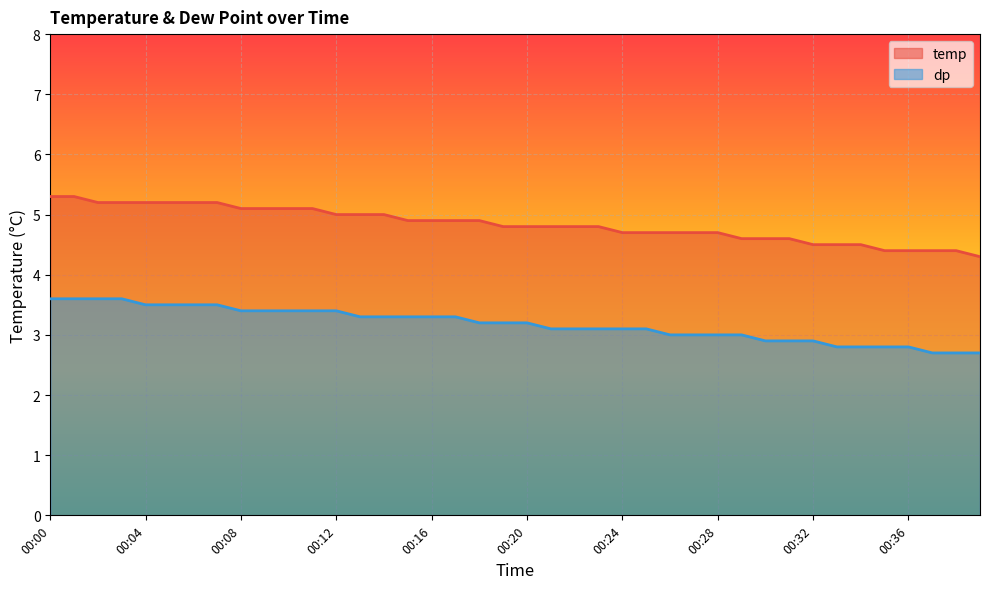

What is the total value across all series at 00:37?

7.1